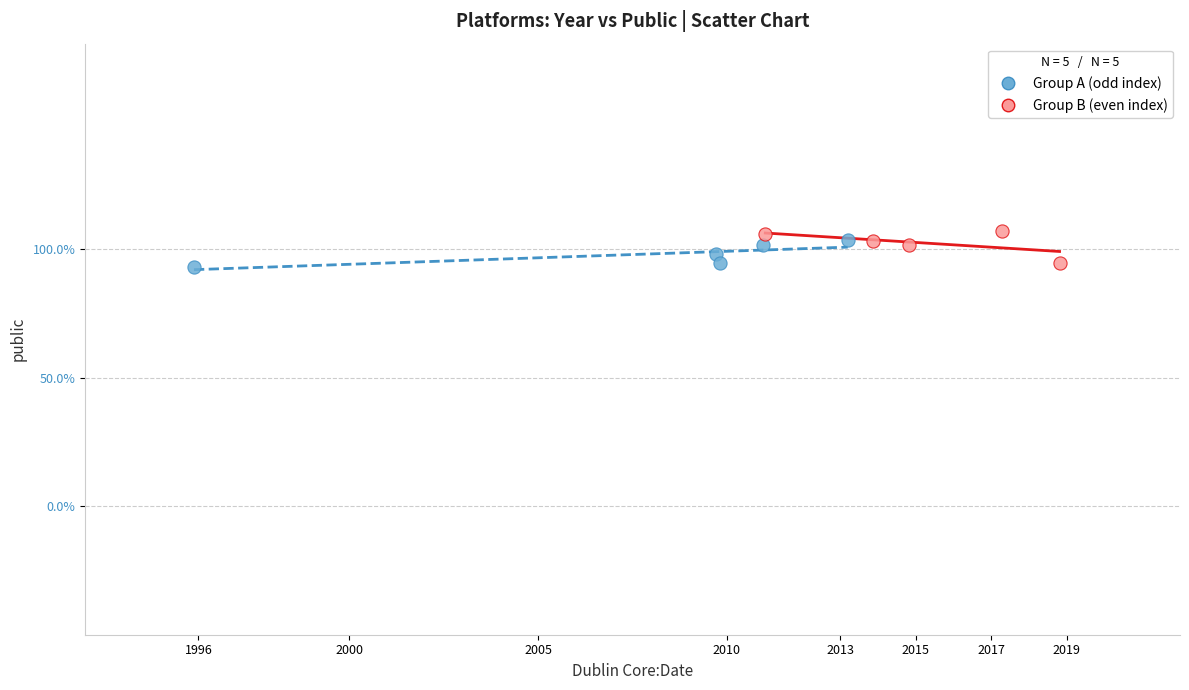

Which series has the largest Y range (max minus min)?

Group B (even index)